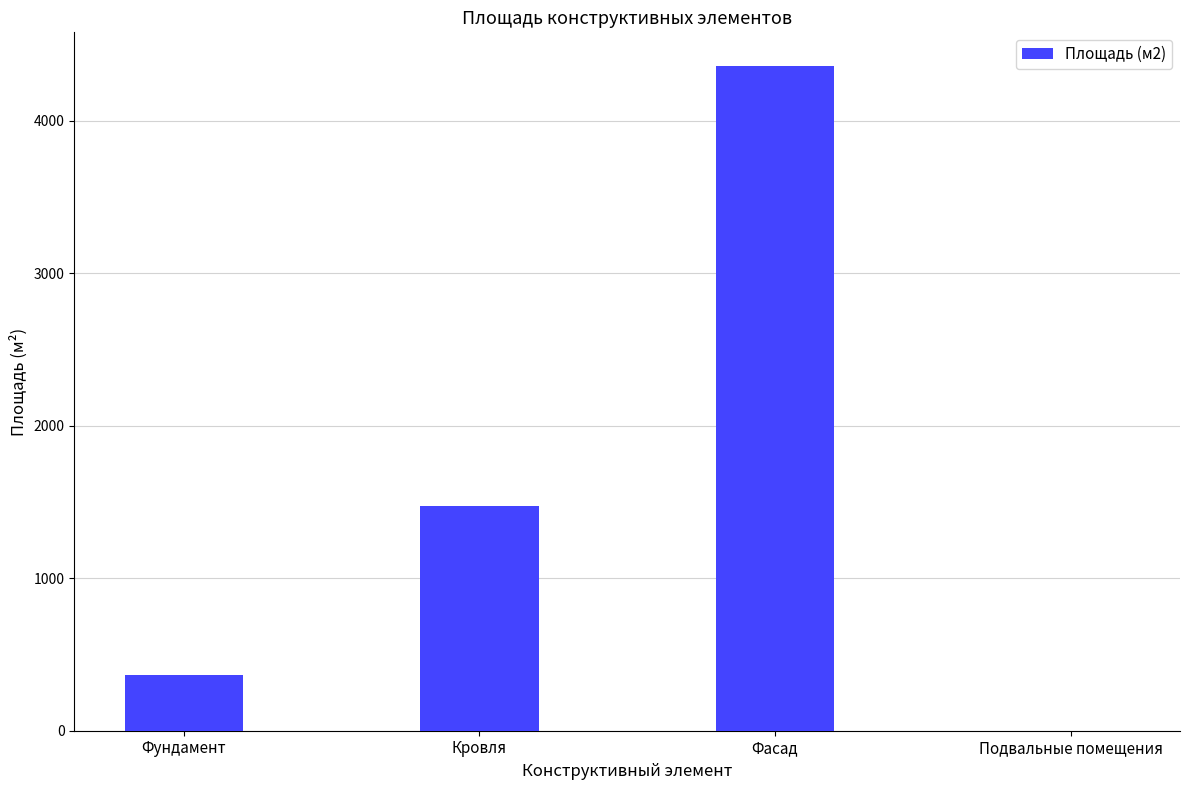

How many positive values are there?

3